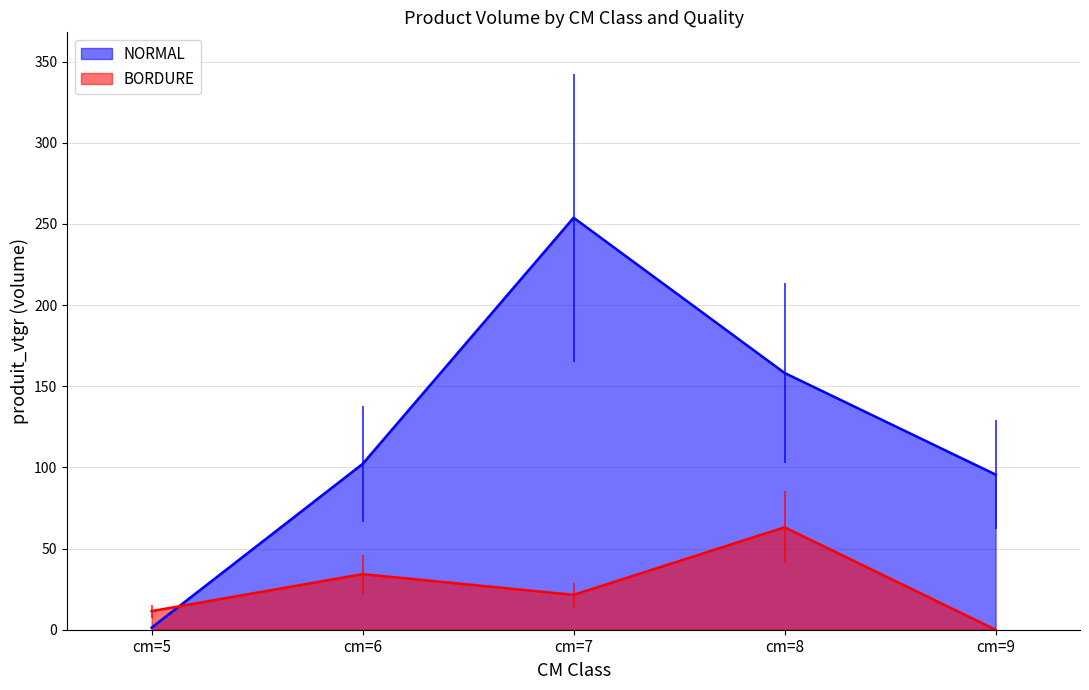

What is the difference between the maximum and minimum values in the NORMAL series?

252.5